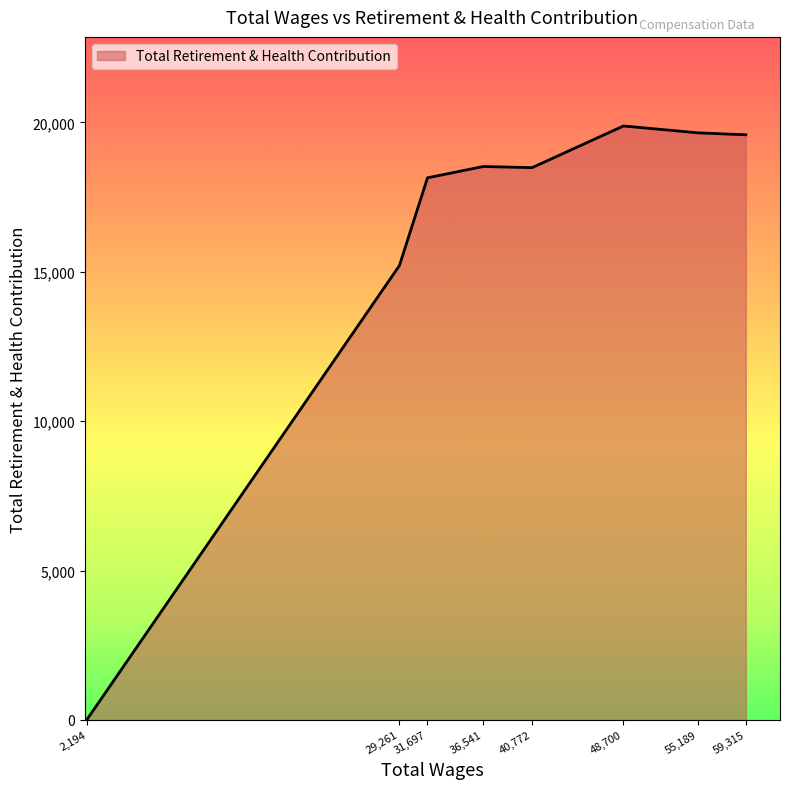

Count the number of categories in the chart.

8